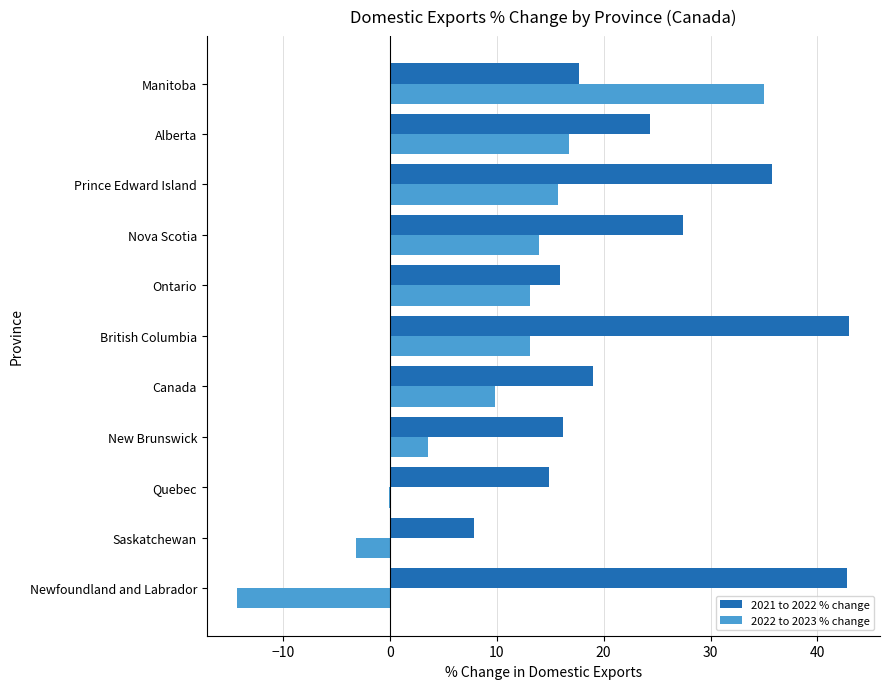

What is the sum of the 2021 to 2022 % change values at Alberta and Prince Edward Island?

60.1